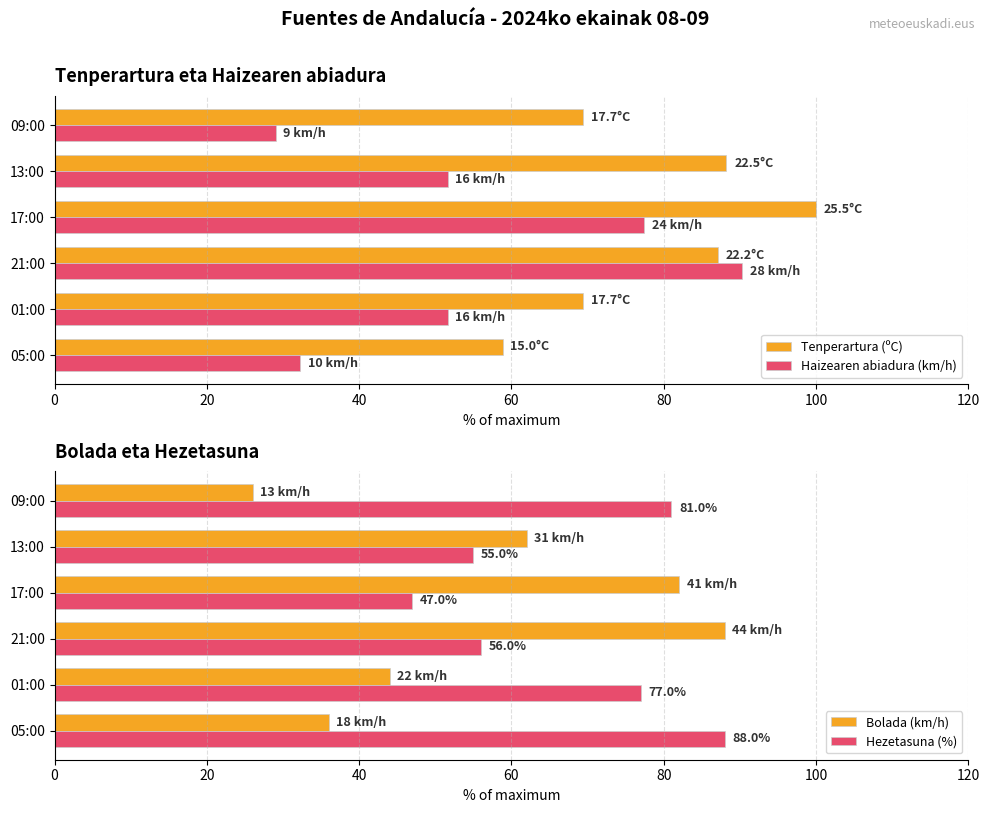

What is the value of the Bolada (km/h) bar at the 1st from the left?

36.0